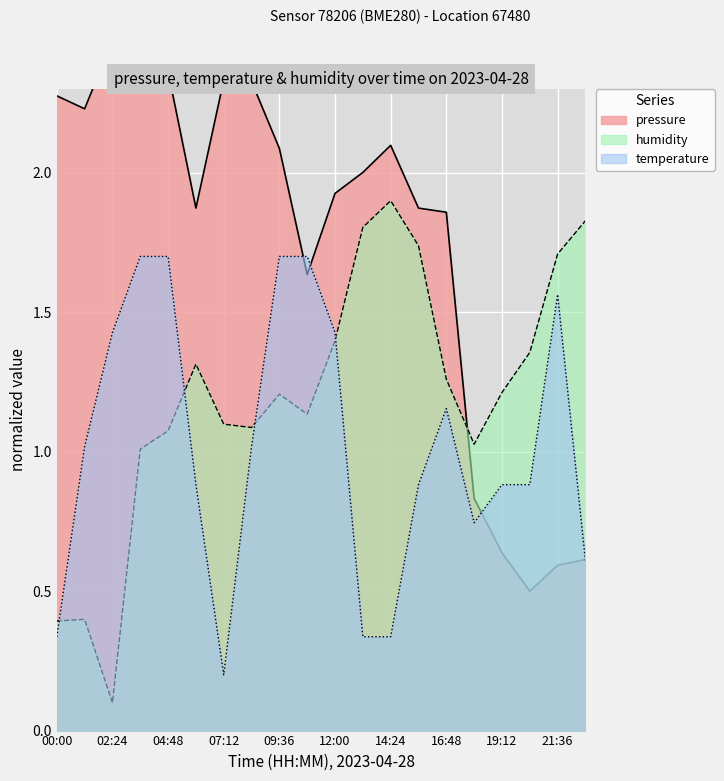

True or false: pressure and humidity cross at least once.

True